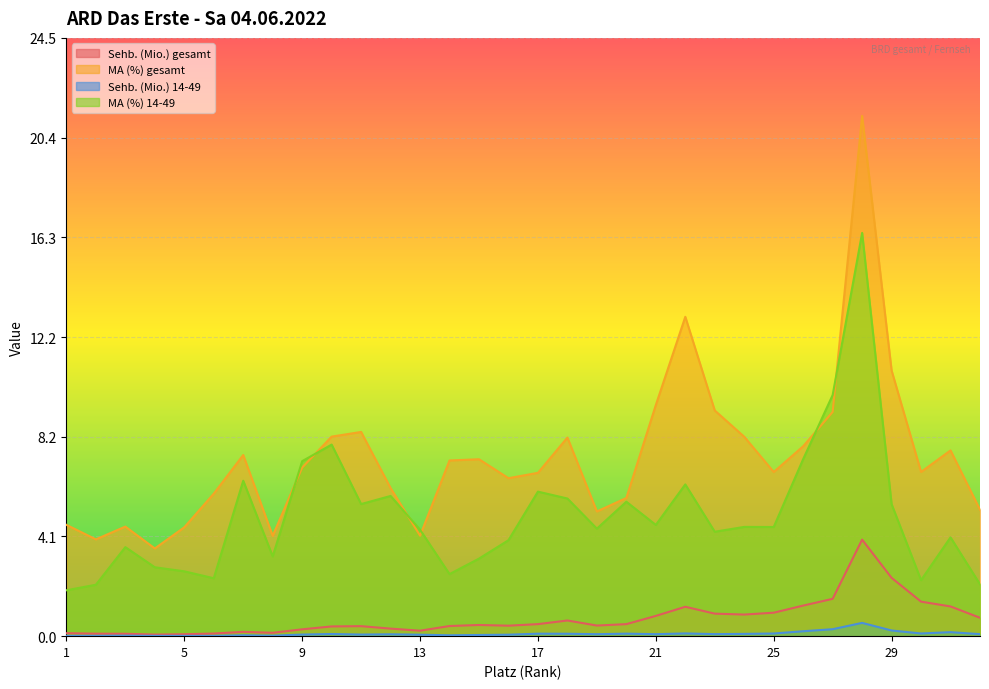

What is the value of the Sehb. (Mio.) gesamt point at the 13th from the left?

0.2